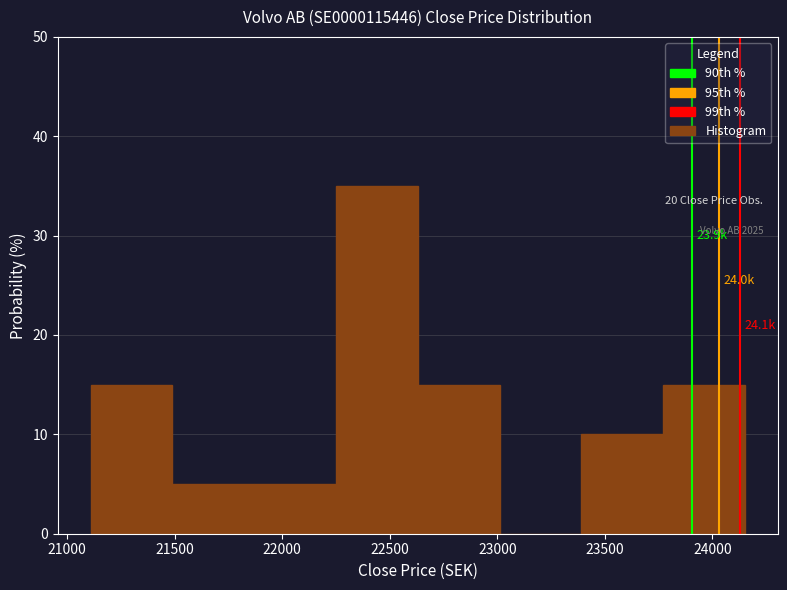

Over which range of the x-axis is the bar tallest?

22250 to 22650